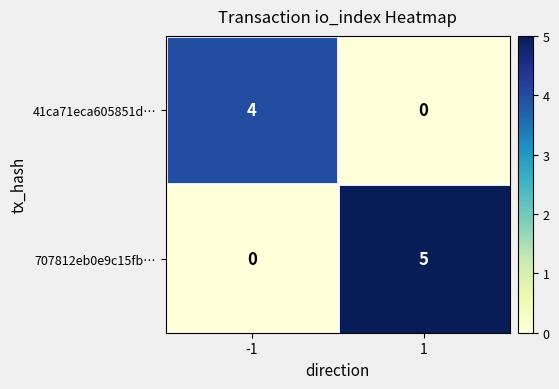

Which series has the largest total across all categories?

707812eb0e9c15fb…